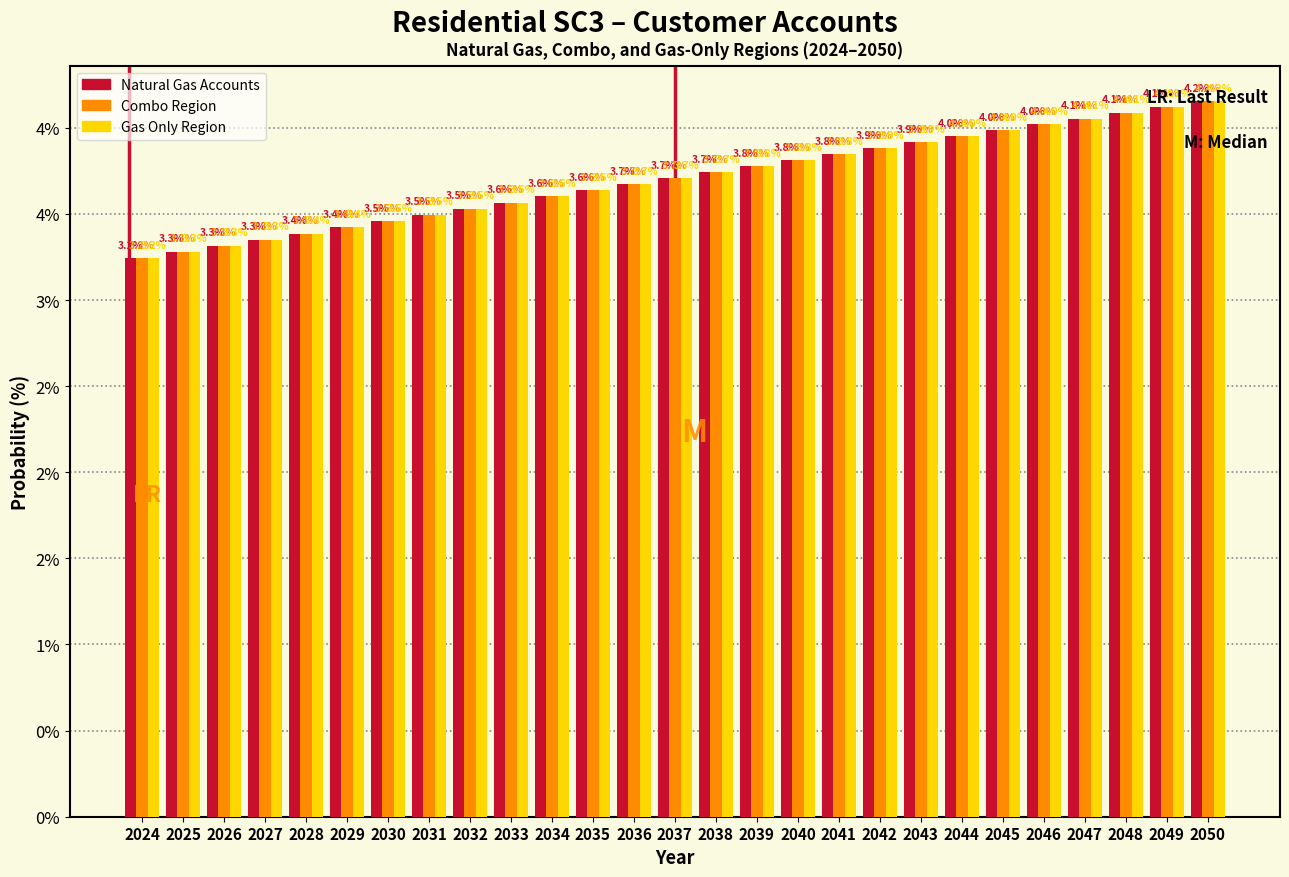

Are the bars grouped side by side (vs. stacked)?

Yes